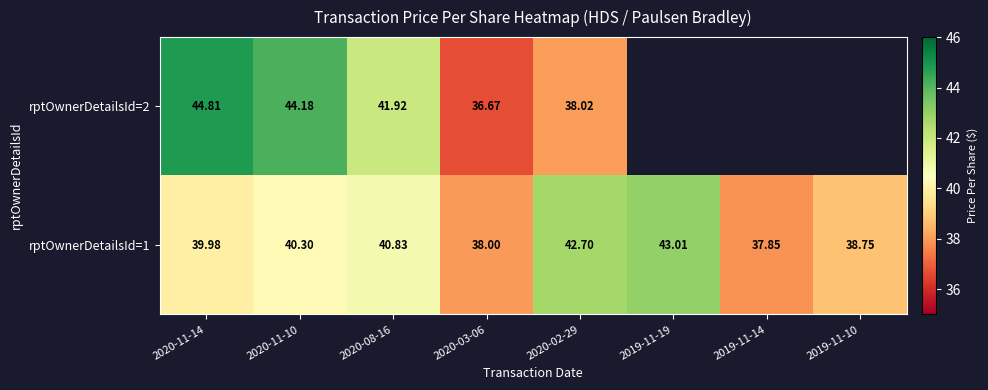

The rptOwnerDetailsId=1 series shows 18.1 at 2020-02-29. True or false?

False